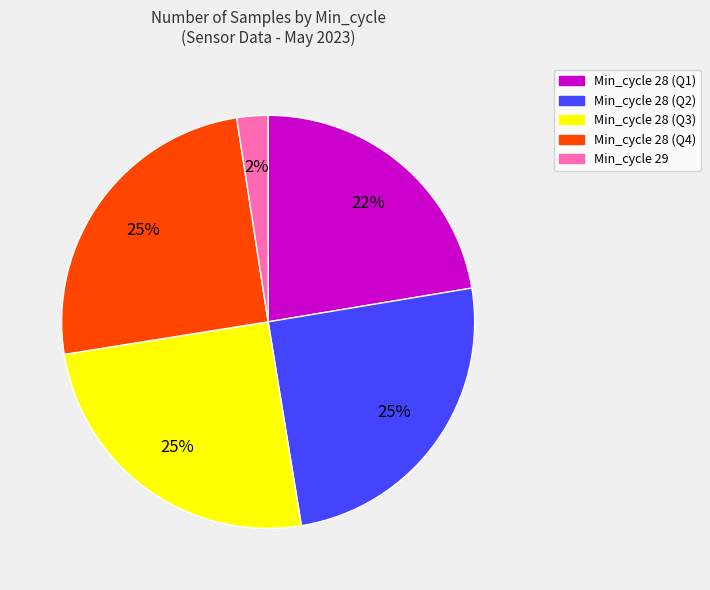

To the nearest percent, what is the average slice percentage?

20%